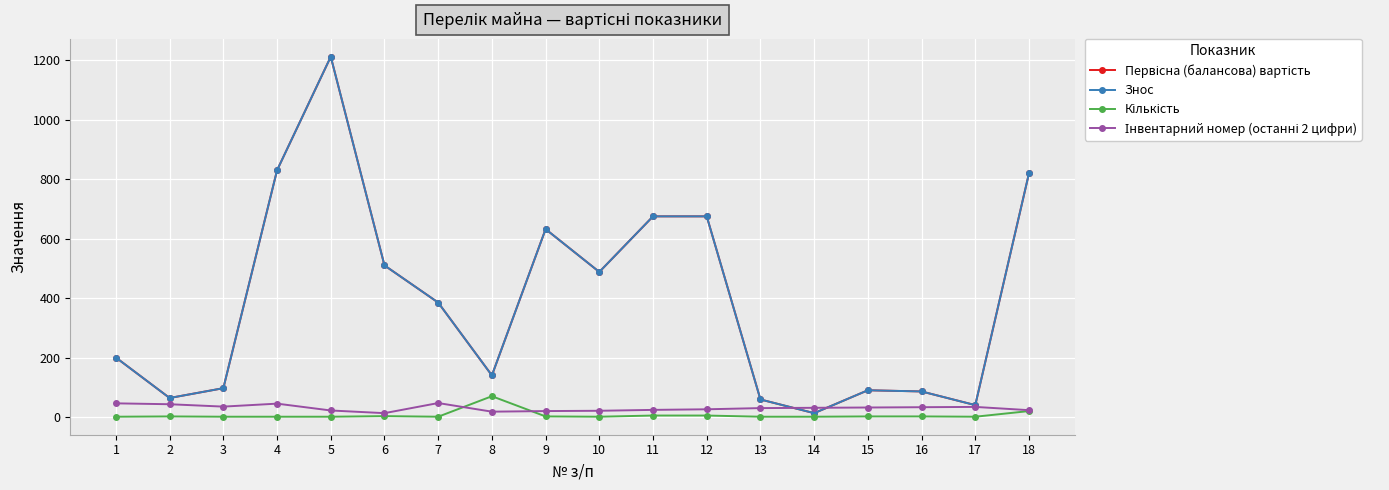

What is the value of the Інвентарний номер (останні 2 цифри) point at the 9th from the left?

20